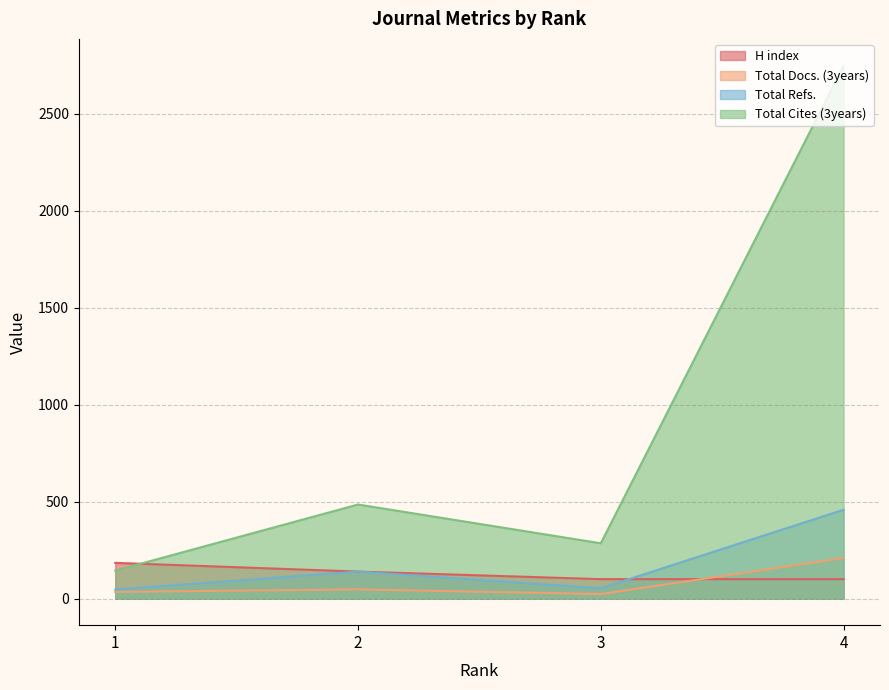

At 2, list the series in order from largest to smallest.

Total Cites (3years), H index, Total Refs., Total Docs. (3years)